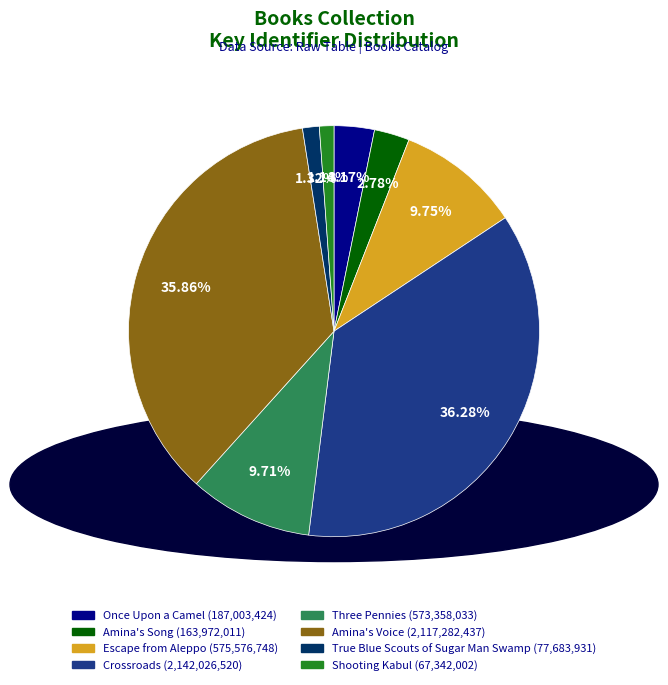

Do Amina's Voice and Amina's Song together represent more than half of the pie?

No